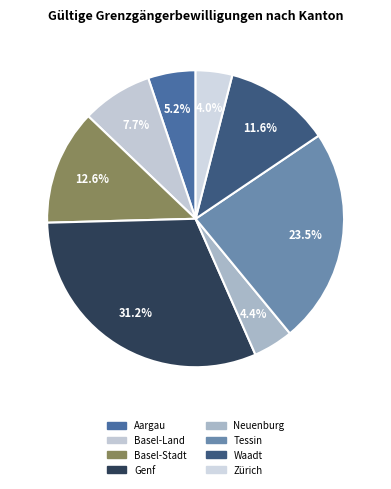

What percentage do Basel-Stadt and Neuenburg together represent?

16.9%